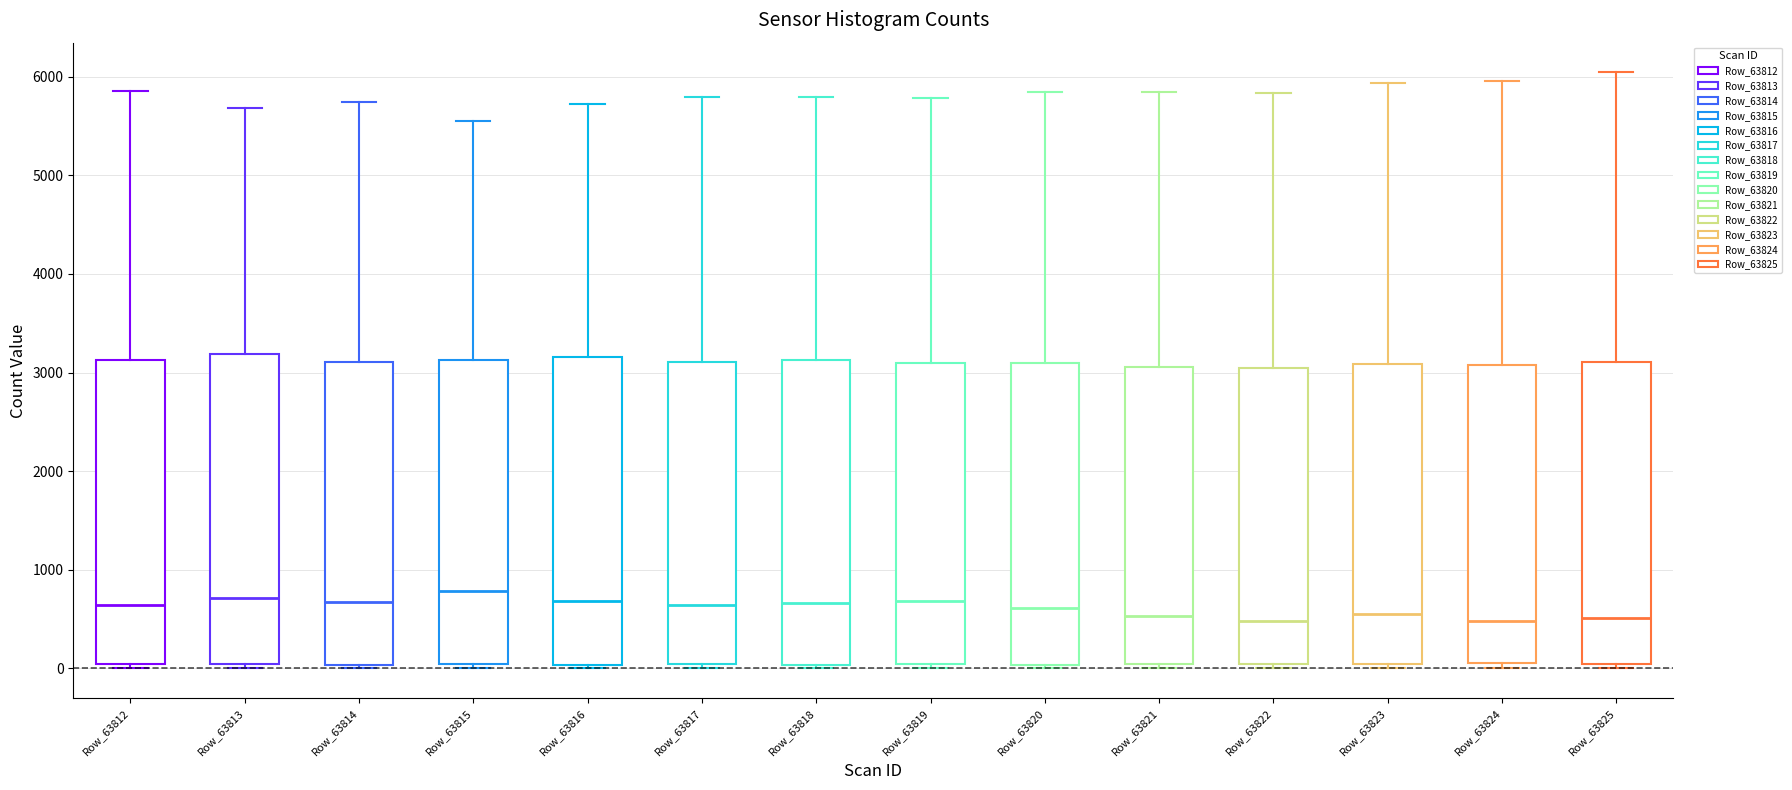

Reading left to right, transcribe this box plot: for each box, give where its median line is, the range the box spans, and where its two whiskers end, as read against the y-axis. The values are not printed on the chart, so give them approximately, as read against the axis.

Row_63812: median 600, box 0 to 3100, whiskers 0 (just below the box's lower edge) to 5900
Row_63813: median 700, box 0 to 3200, whiskers 0 (just below the box's lower edge) to 5700
Row_63814: median 700, box 0 to 3100, whiskers 0 (just below the box's lower edge) to 5700
Row_63815: median 800, box 0 to 3100, whiskers 0 (just below the box's lower edge) to 5600
Row_63816: median 700, box 0 to 3200, whiskers 0 (just below the box's lower edge) to 5700
Row_63817: median 600, box 0 to 3100, whiskers 0 (just below the box's lower edge) to 5800
Row_63818: median 700, box 0 to 3100, whiskers 0 (just below the box's lower edge) to 5800
Row_63819: median 700, box 0 to 3100, whiskers 0 (just below the box's lower edge) to 5800
Row_63820: median 600, box 0 to 3100, whiskers 0 (just below the box's lower edge) to 5800
Row_63821: median 500, box 0 to 3100, whiskers 0 (just below the box's lower edge) to 5800
Row_63822: median 500, box 0 to 3100, whiskers 0 (just below the box's lower edge) to 5800
Row_63823: median 600, box 0 to 3100, whiskers 0 (just below the box's lower edge) to 5900
Row_63824: median 500, box 100 to 3100, whiskers 0 to 6000
Row_63825: median 500, box 0 to 3100, whiskers 0 (just below the box's lower edge) to 6000